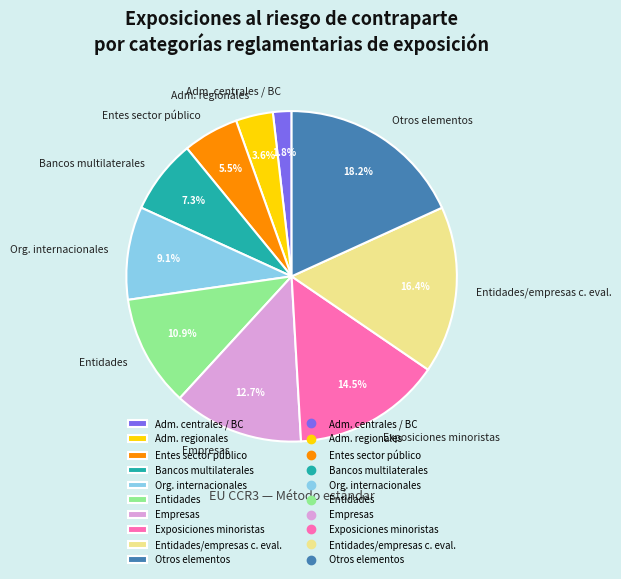

What percentage do Entes sector público and Adm. regionales together represent?

9.1%